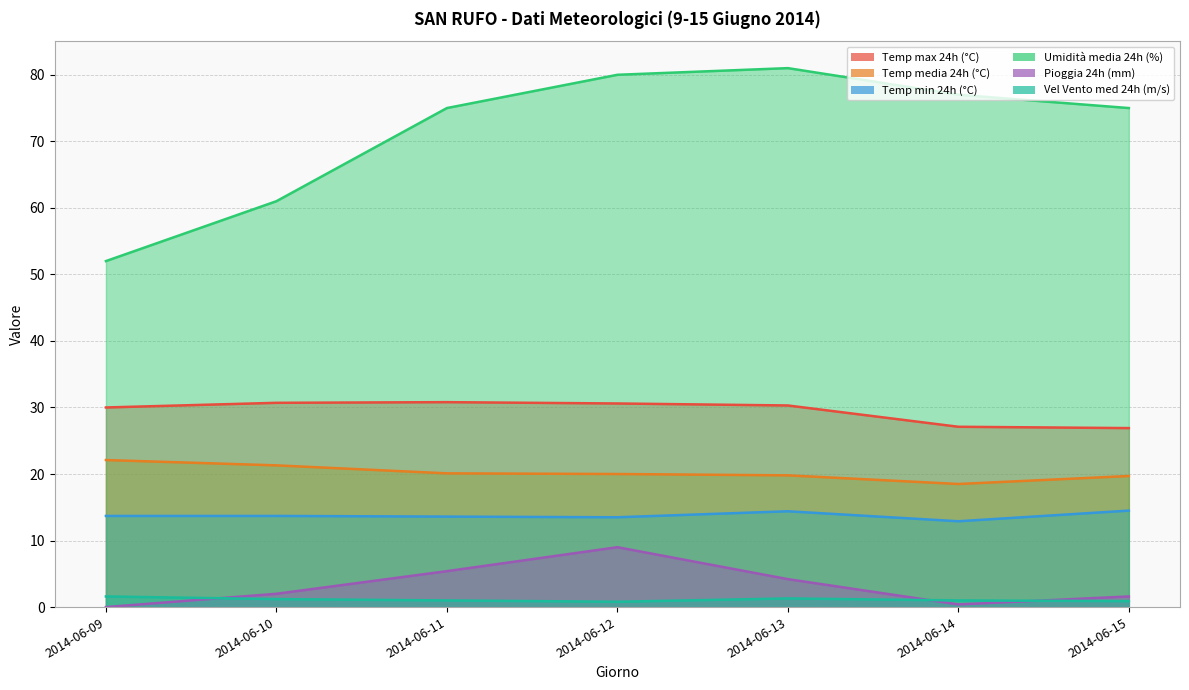

Which category has the highest value in the Temp max 24h (°C) series?

2014-06-11